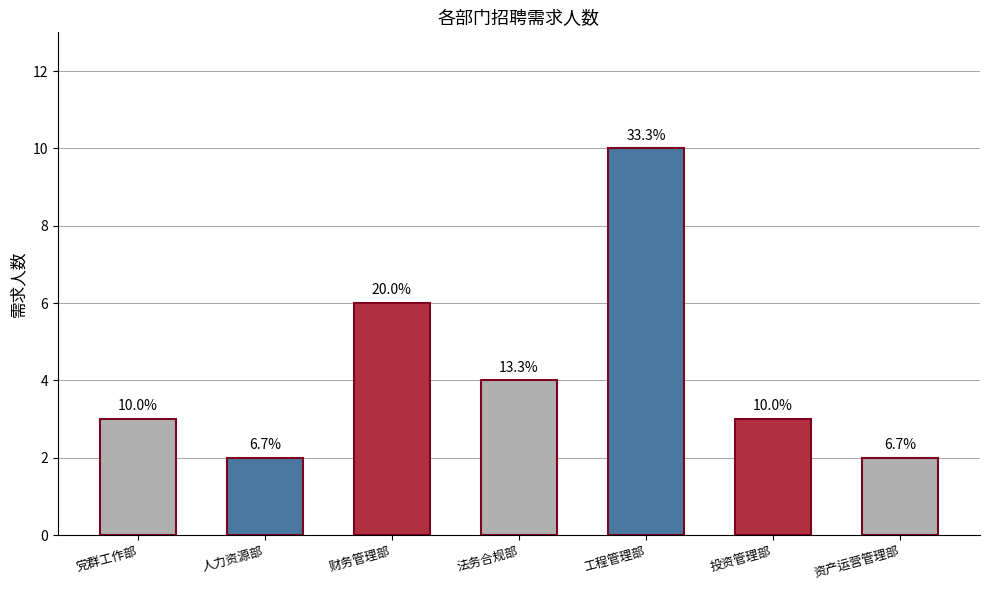

Are the bars horizontal?

No